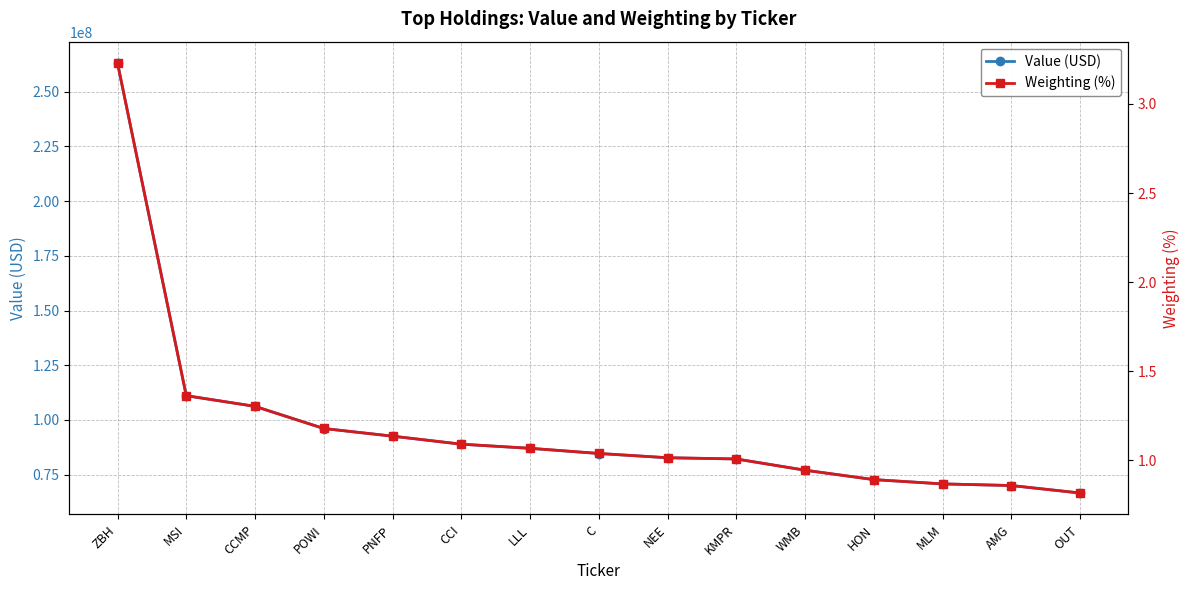

Which series has the widest spread of values?

Value (USD)